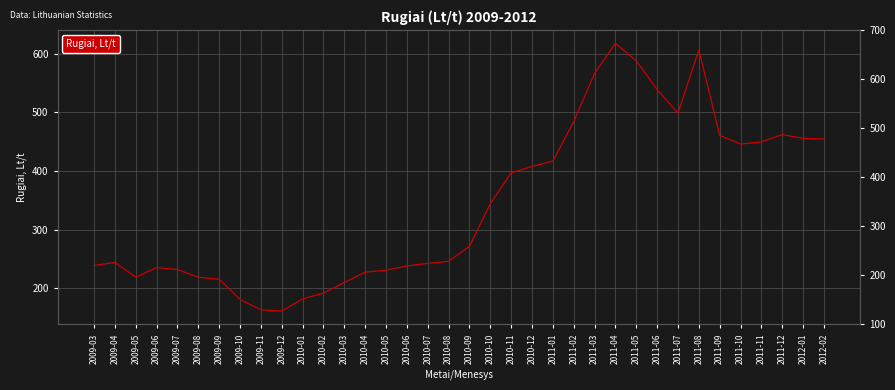

What position from the left is 2010-10?

20